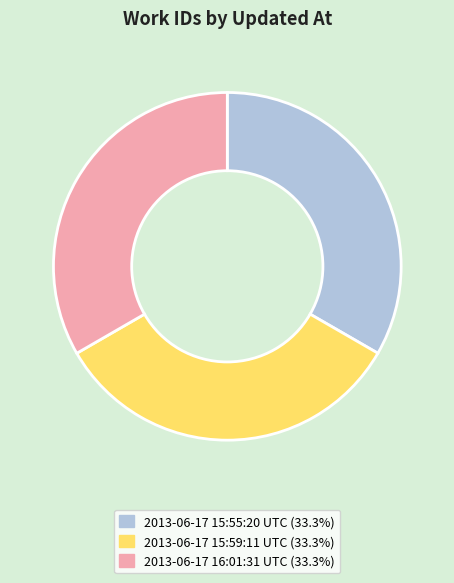

True or false: 2013-06-17 15:59:11 UTC accounts for 23% of the total.

False